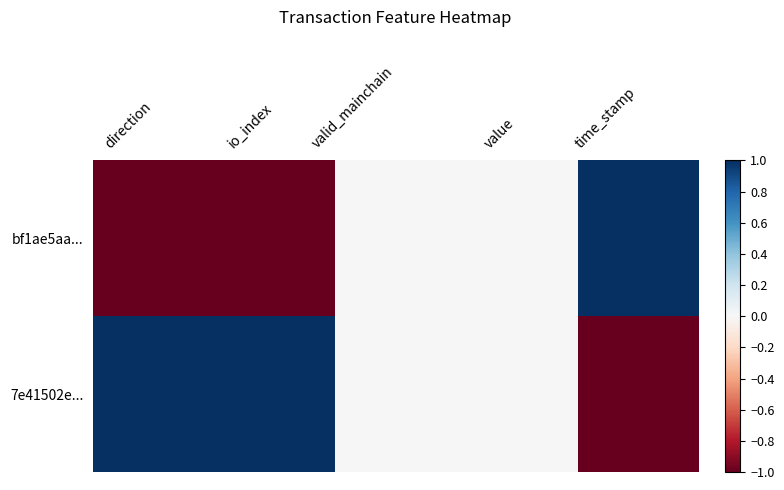

List the series in order of their peak value, lowest first.

bf1ae5aa..., 7e41502e...